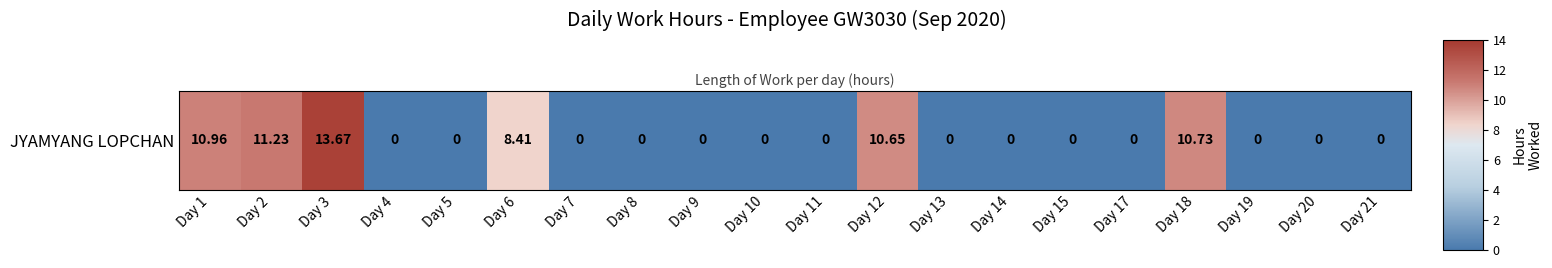

At which category does the chart reach its minimum across all series?

Day 4